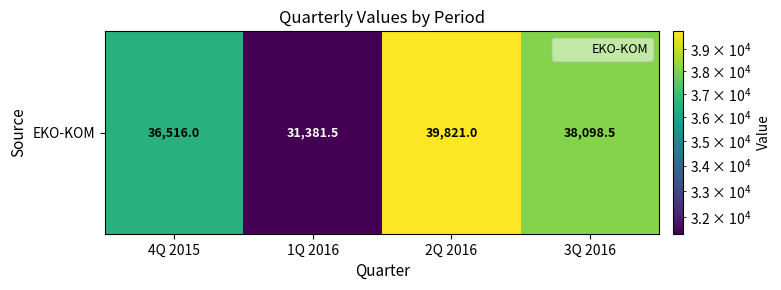

What is the sum of all values?

145817.0